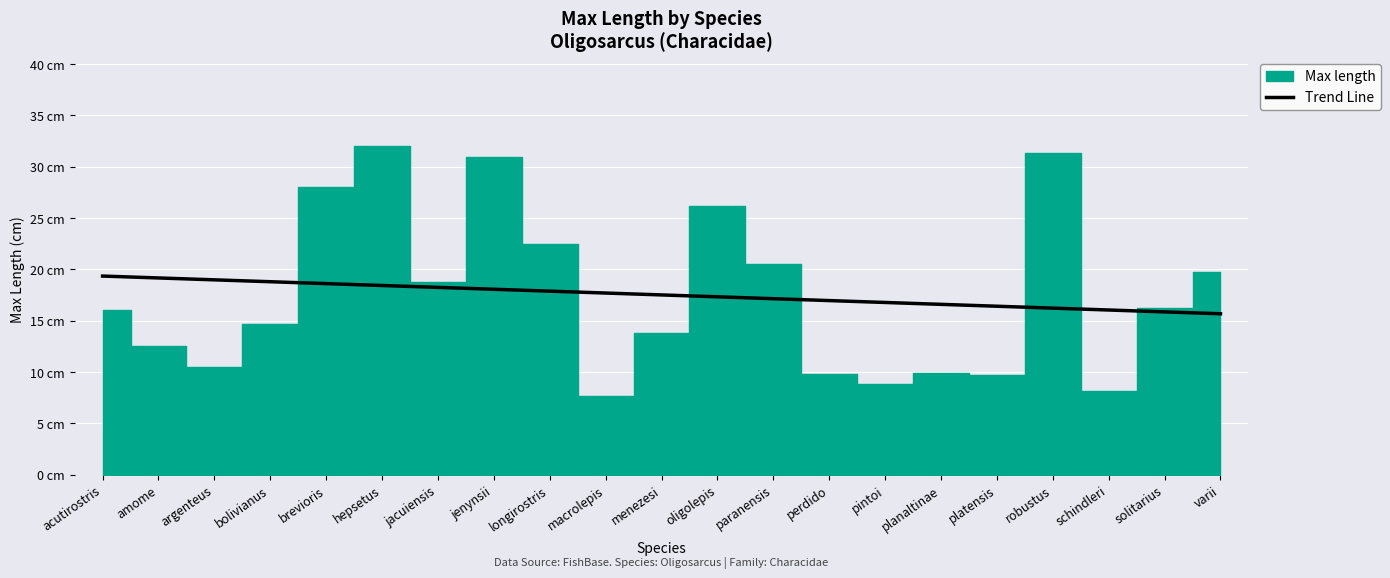

Is it true that the value at pintoi is 29.6?

False